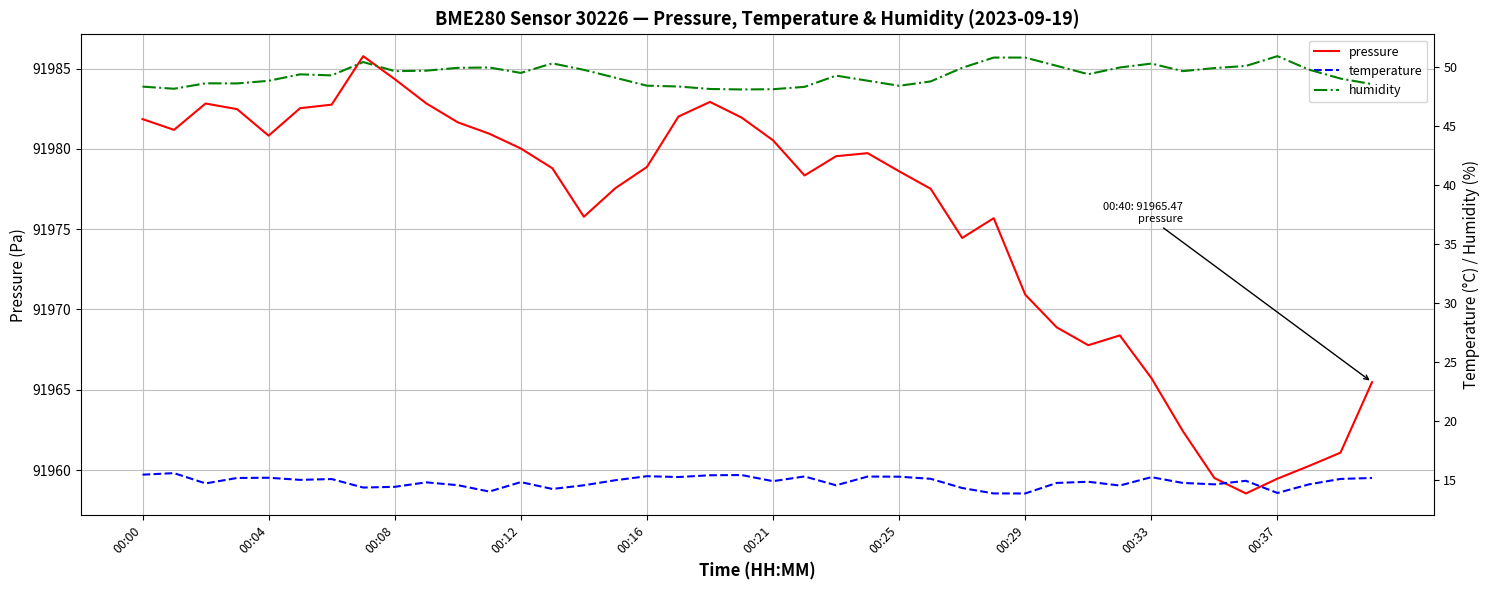

What is the difference between the maximum and minimum values in the pressure series?

27.2